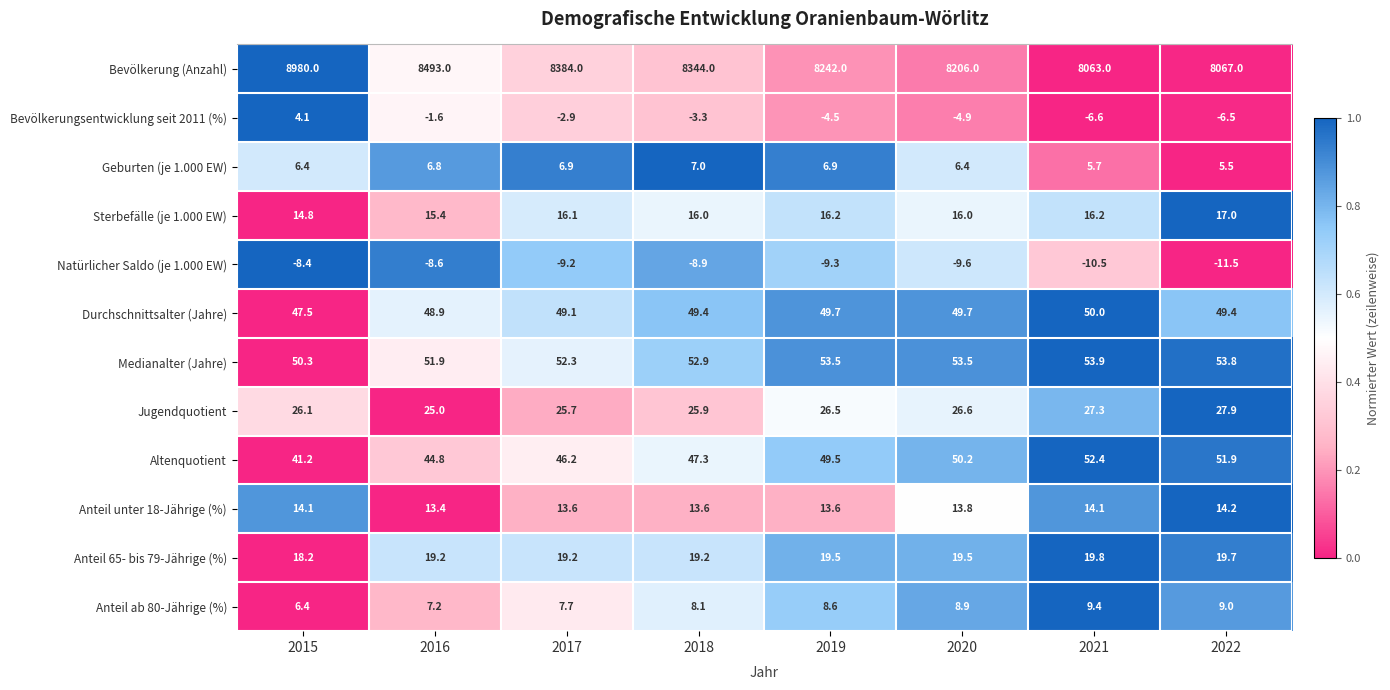

Is it true that Sterbefälle (je 1.000 EW) equals 25.5 at 2016?

False